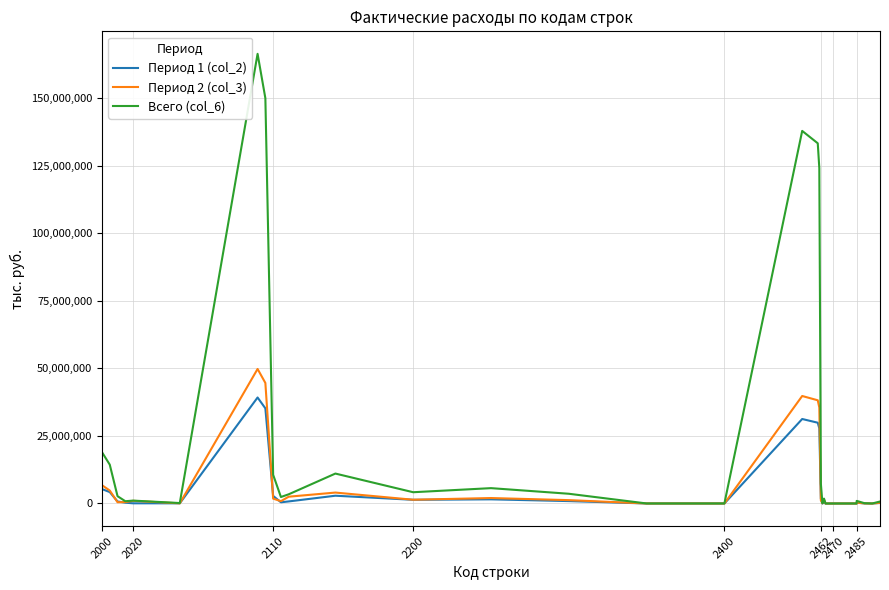

Is this an area chart (filled region under the line)?

No